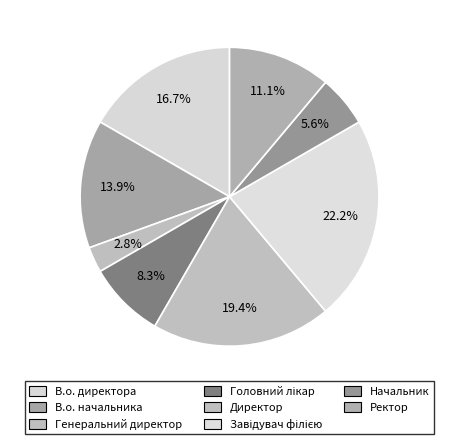

Does Начальник account for over 50% of the chart?

No